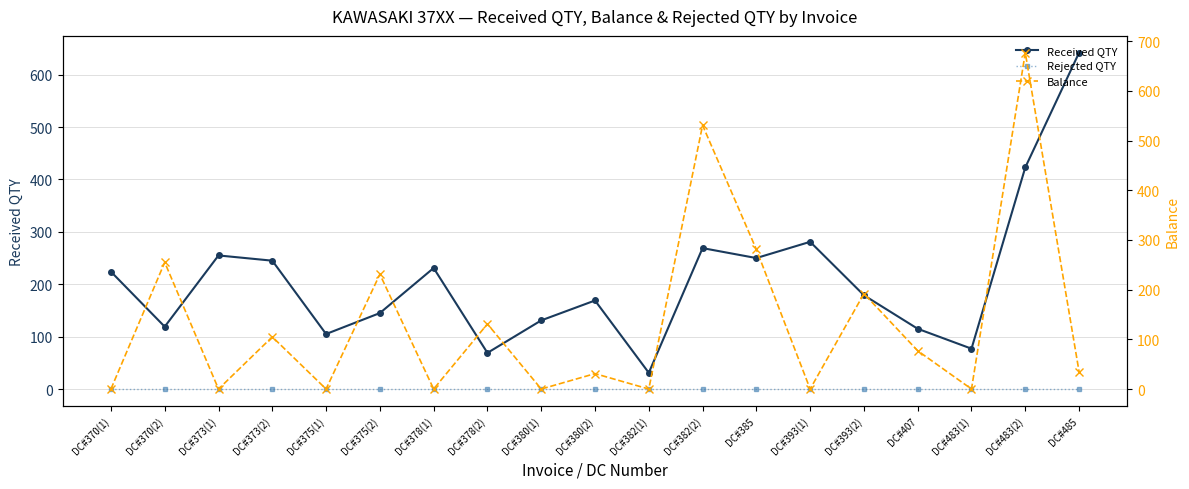

At how many categories does at least one series exceed 505?

3